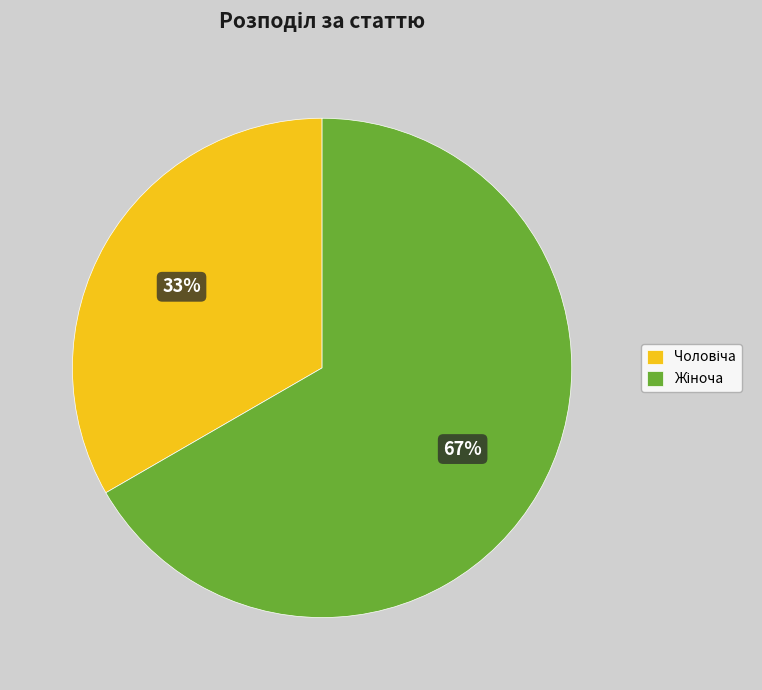

To the nearest percent, what is the average slice percentage?

50%